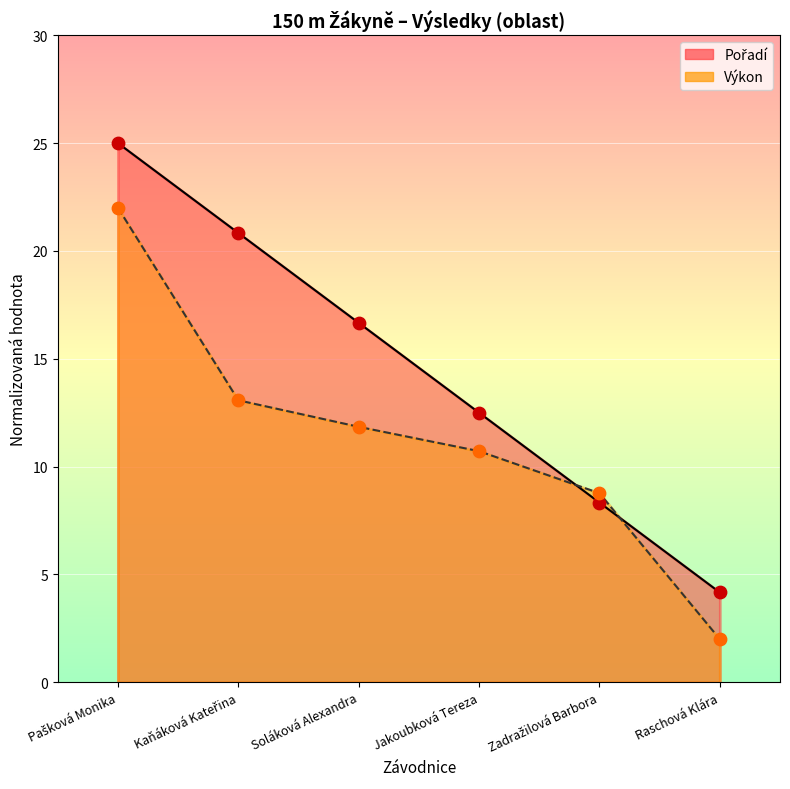

At how many categories does at least one series exceed 20?

2